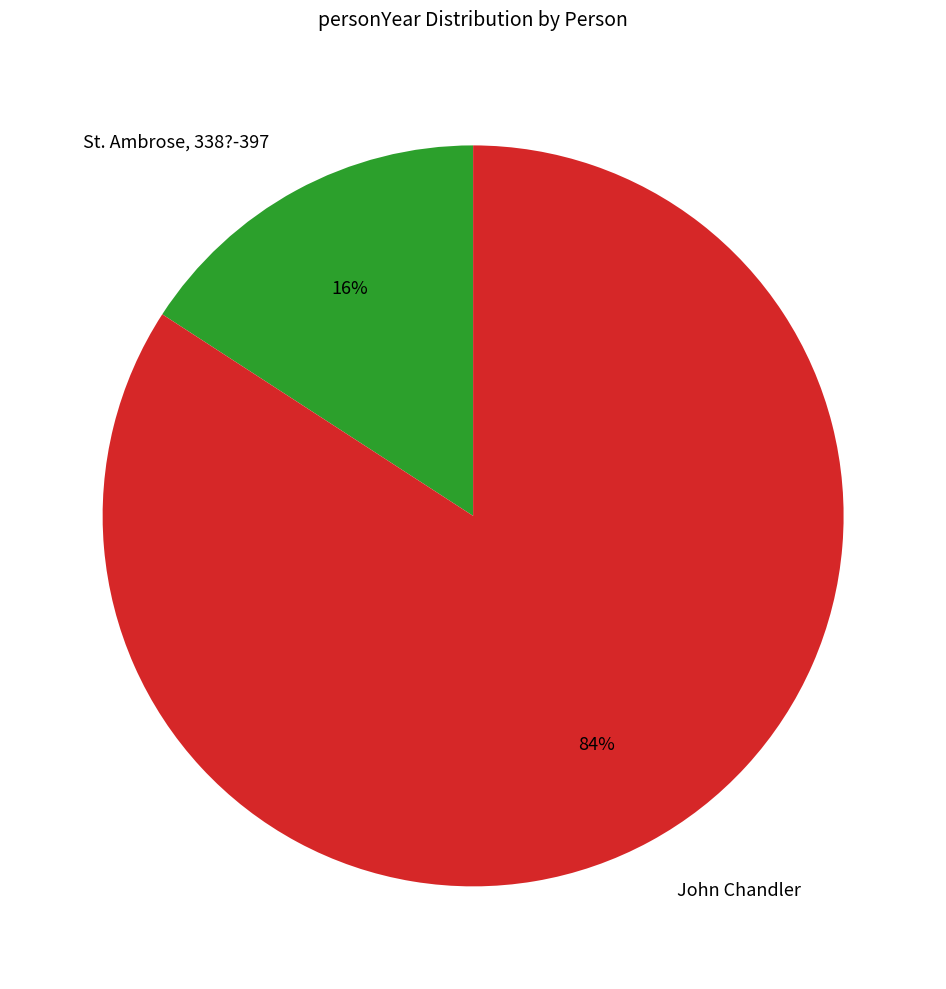

Is it true that St. Ambrose, 338?-397 is 21% of the pie?

False